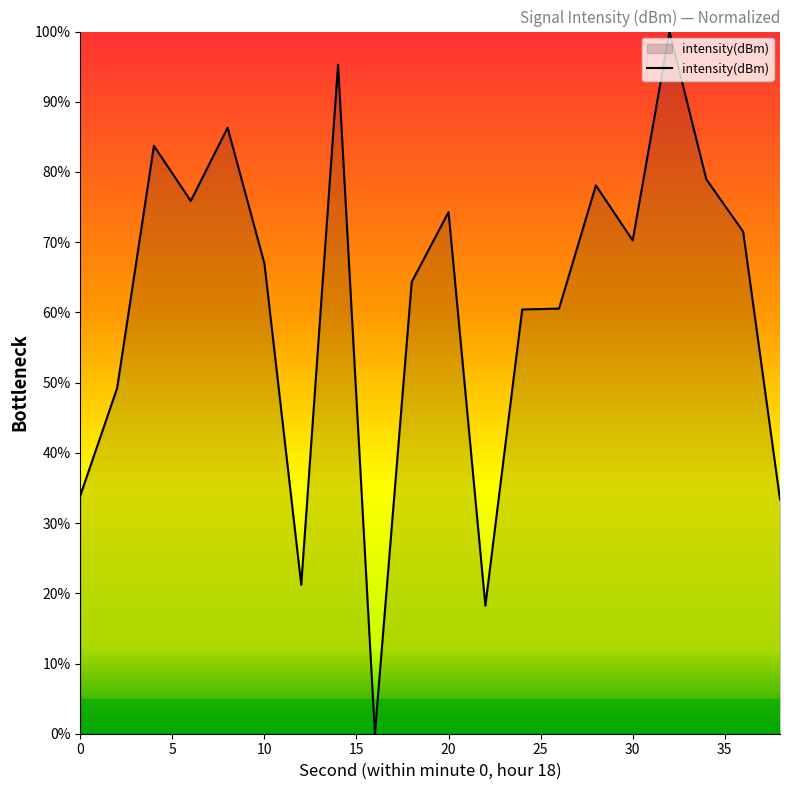

What is the maximum value shown in the chart?

100.0